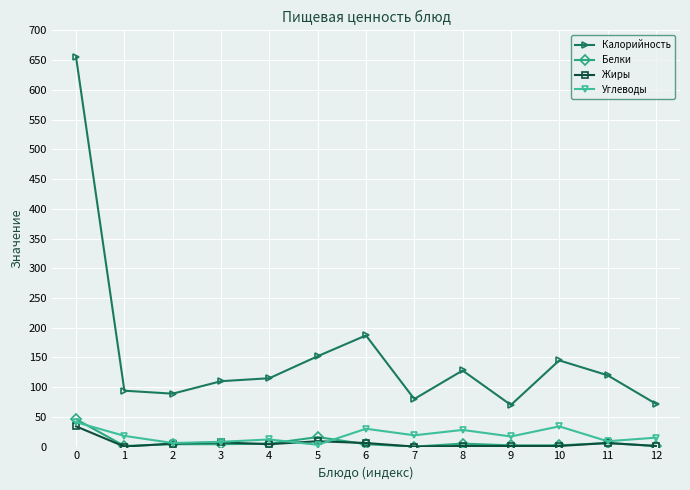

Read the Углеводы value at 6, to the nearest 5.

30